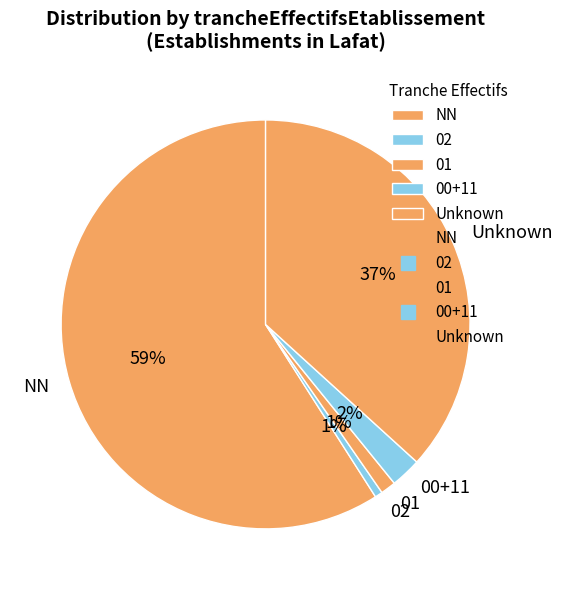

To the nearest percent, what is the difference between the largest and smallest slice percentages?

58%